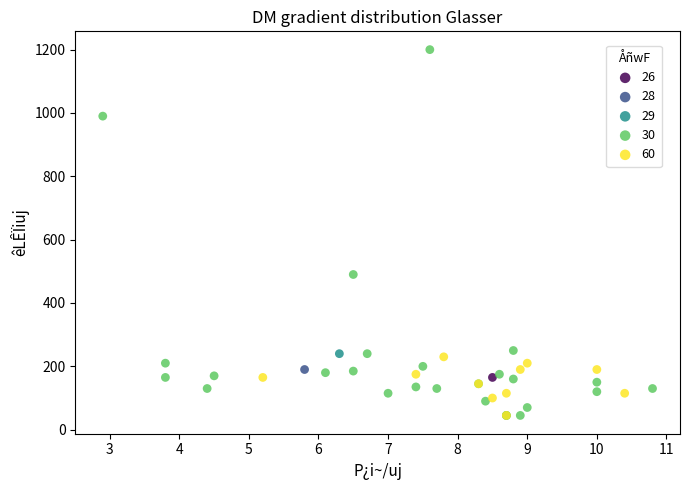

Which series reaches the maximum Y coordinate?

30